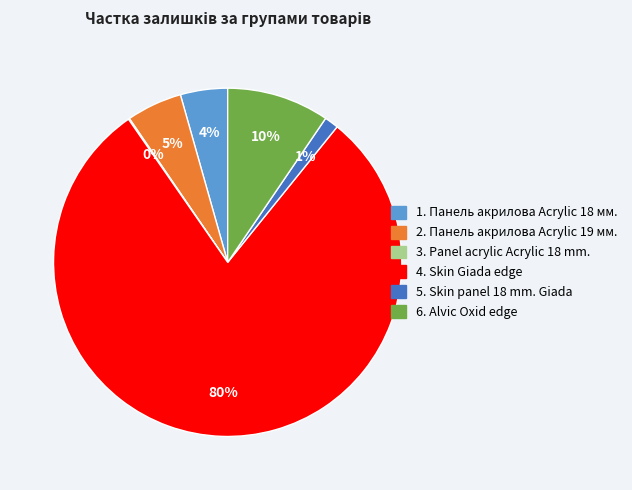

To the nearest percent, what is the average slice percentage?

17%